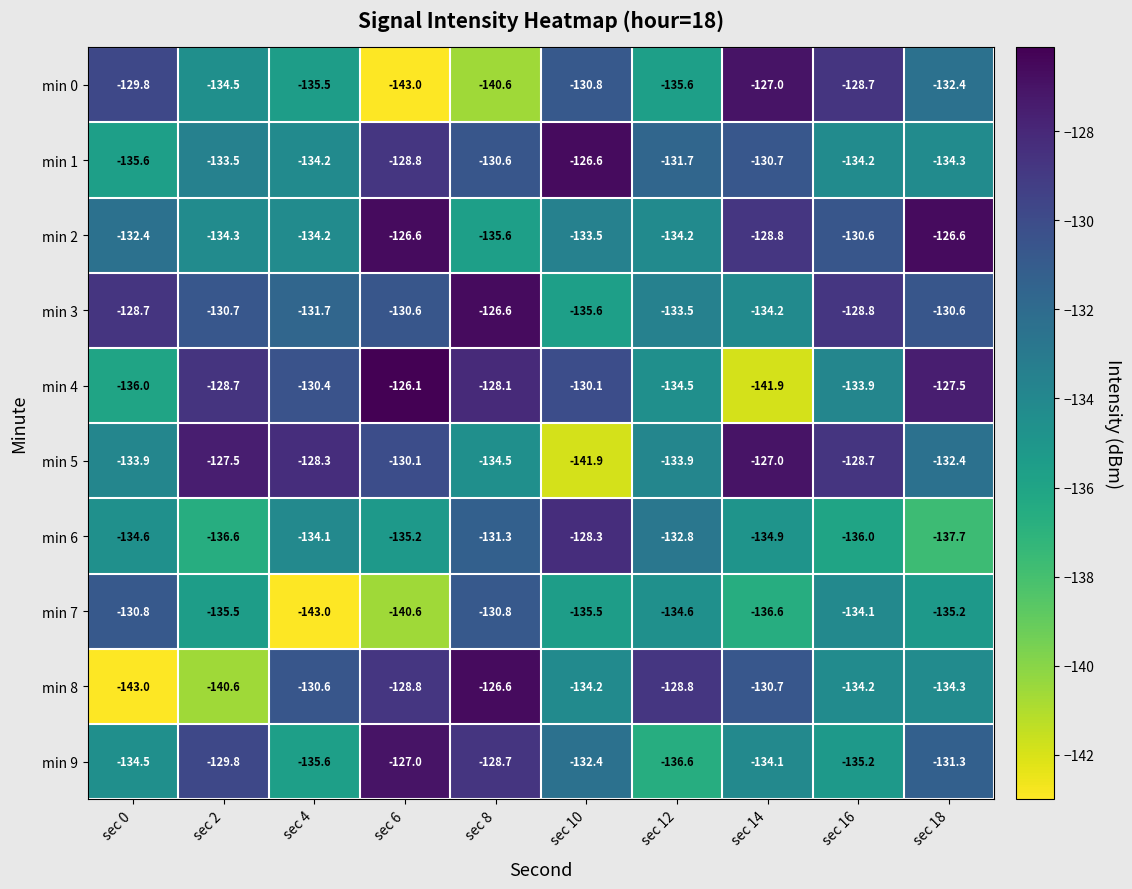

True or false: min 2 has a value of -126.6 at sec 18.

True